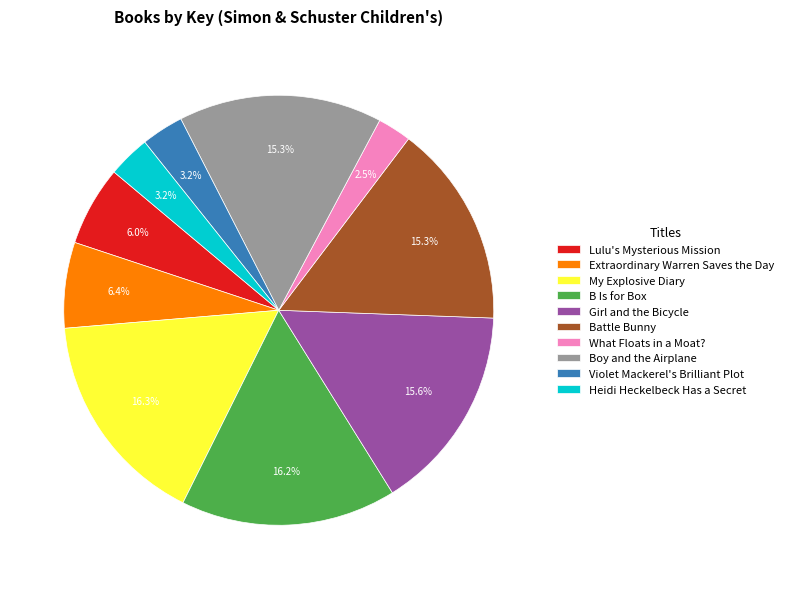

What percentage is NOT represented by Boy and the Airplane?

84.7%